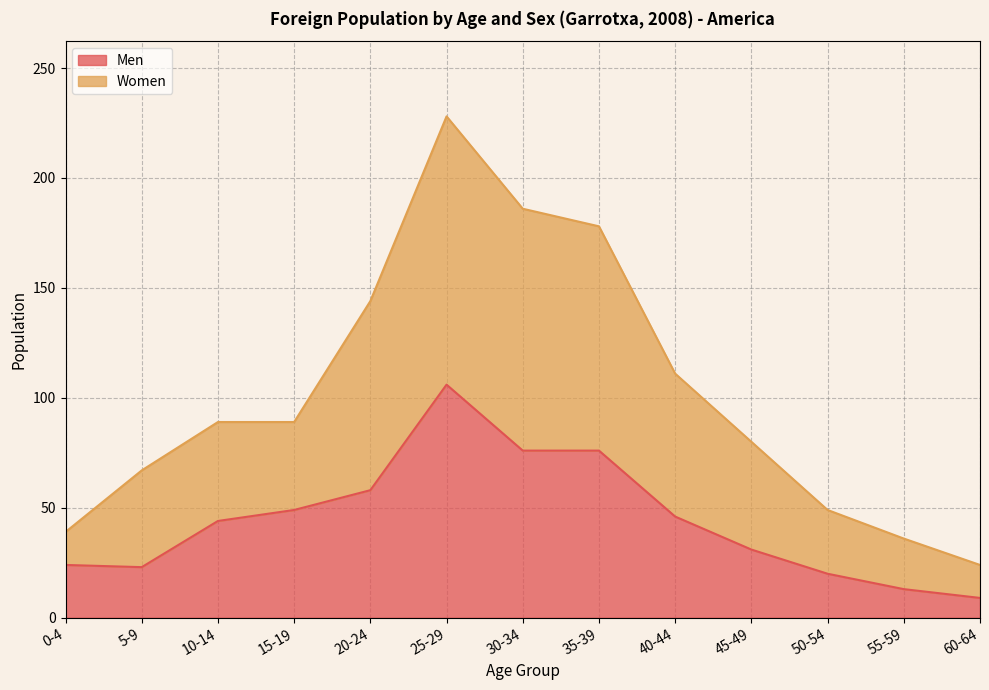

What is the value of the Men point at the 3rd from the left?

44